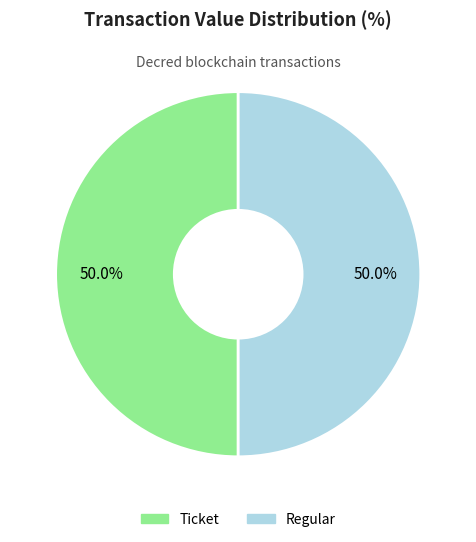

How much of the chart is everything except Regular?

50.0%